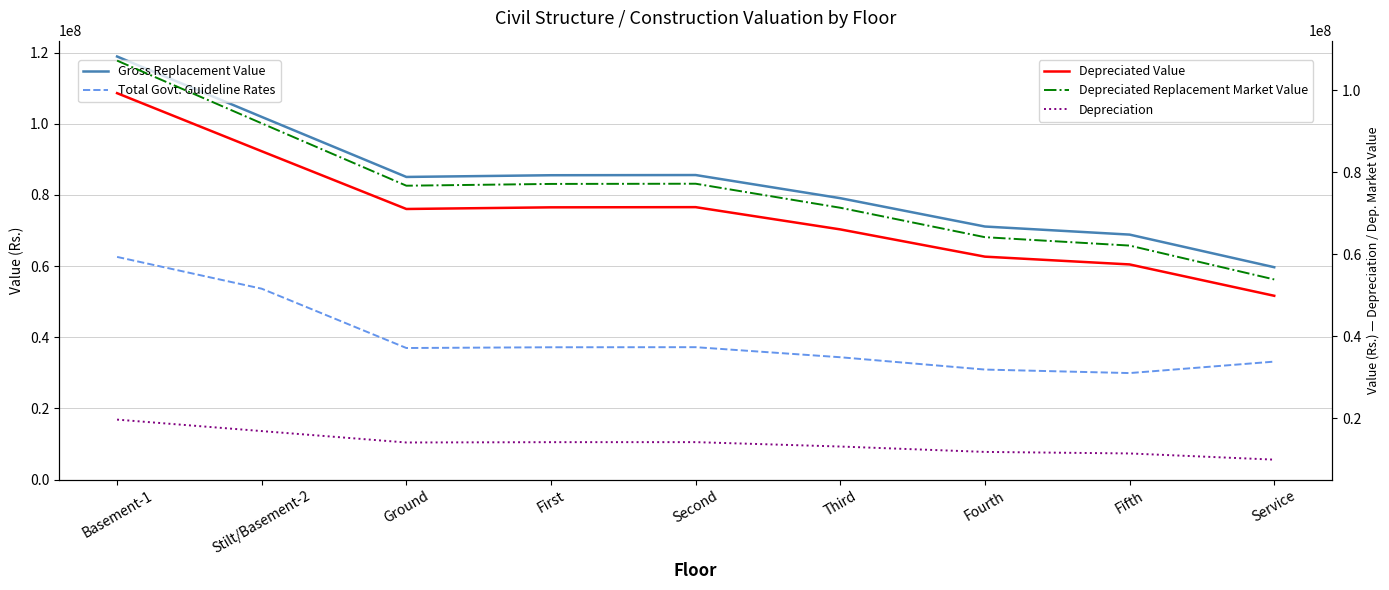

How many lines are shown in the chart?

5